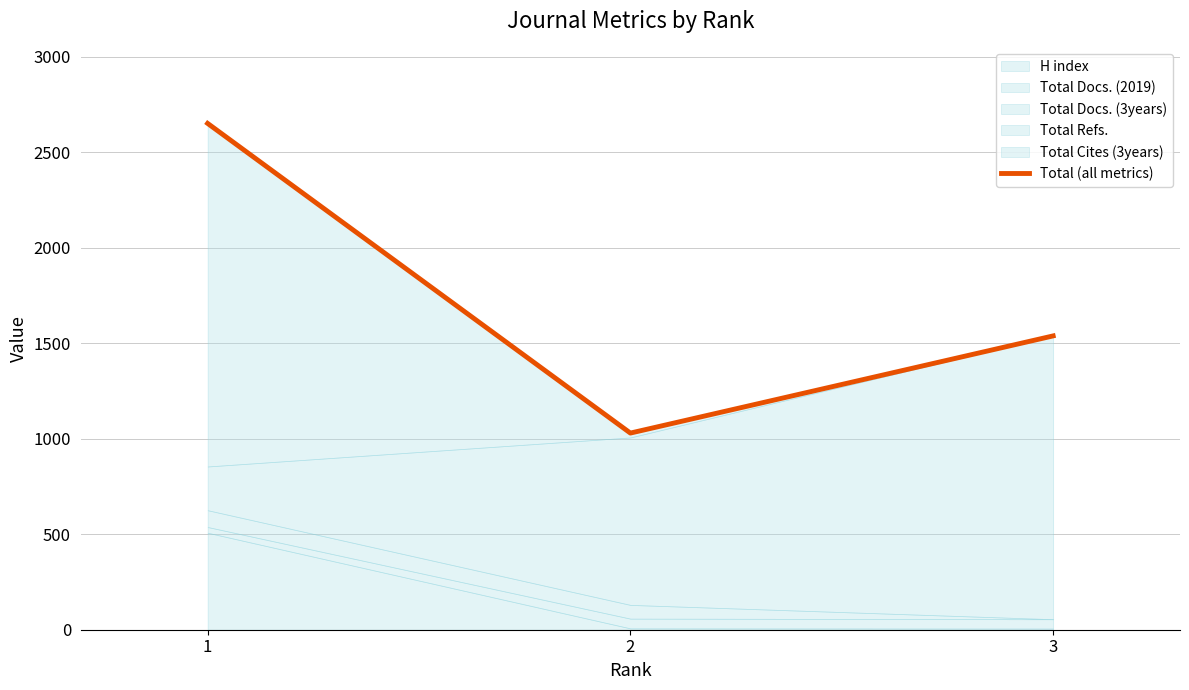

How many lines are shown in the chart?

1